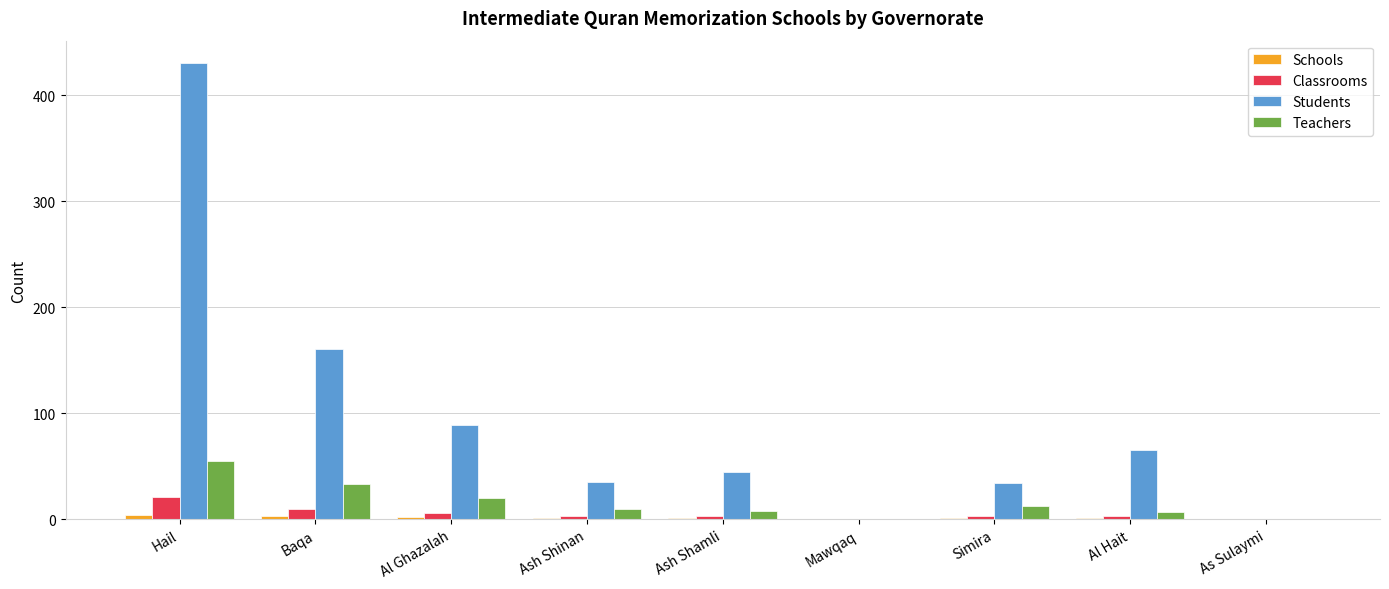

What is the sum of all Teachers values?

145